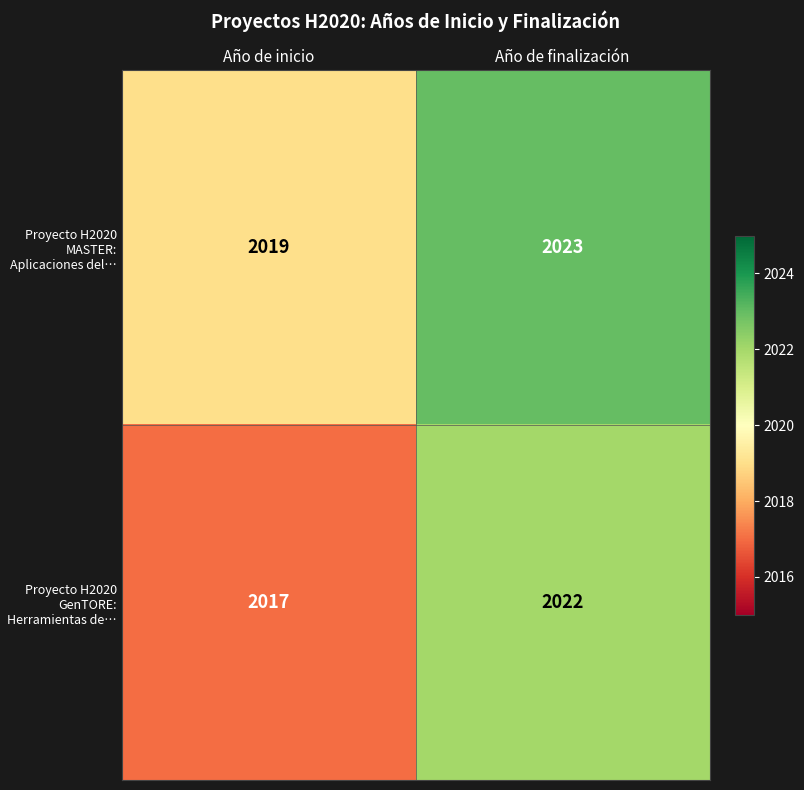

What value does the Proyecto H2020 MASTER: Aplicaciones del… series have at Año de inicio?

2019